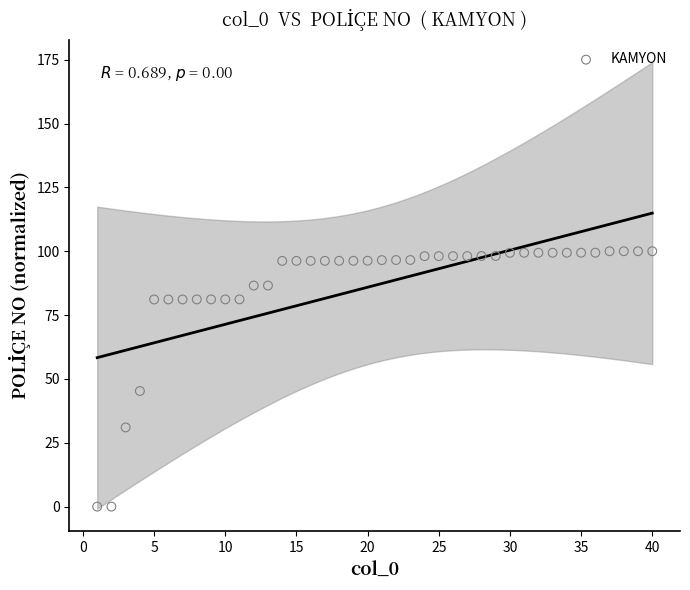

What Y value in the scatter plot is closest to 50?

45.3